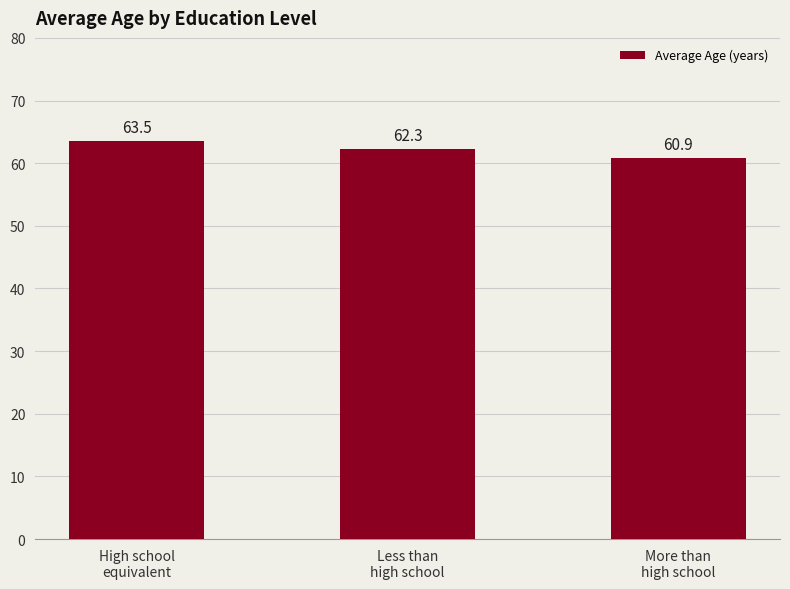

Are the bars horizontal?

No